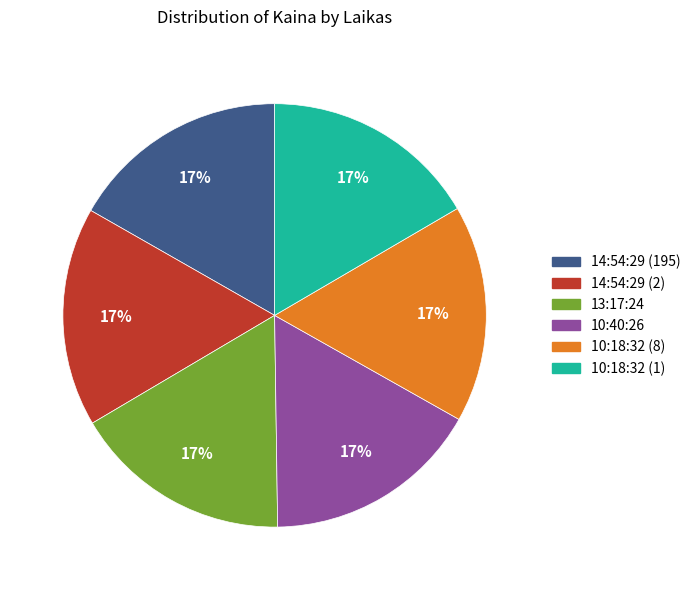

How many slices are in this pie chart?

6